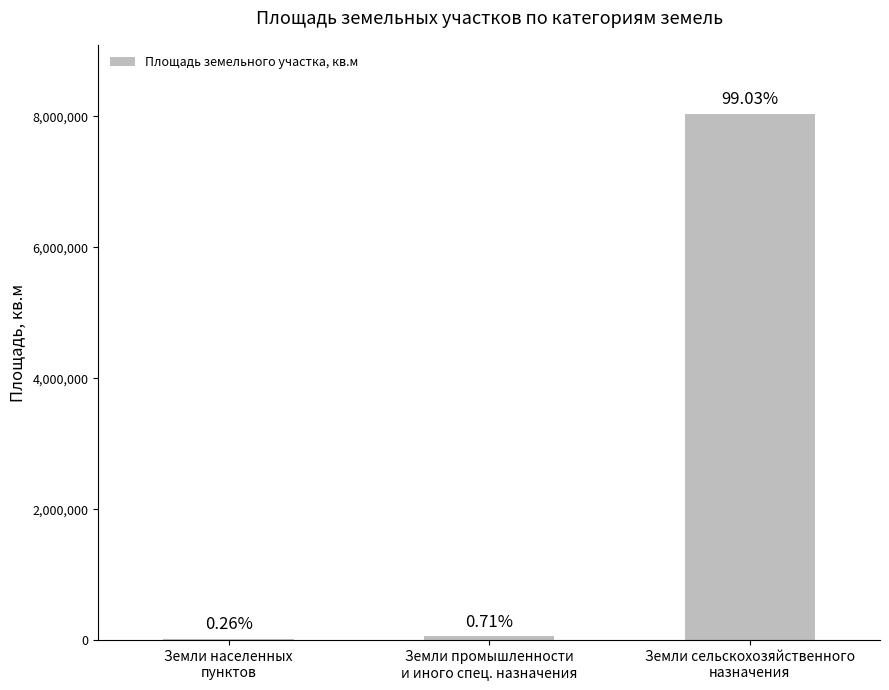

True or false: the data shows 13873 at Земли промышленности
и иного спец. назначения.

False